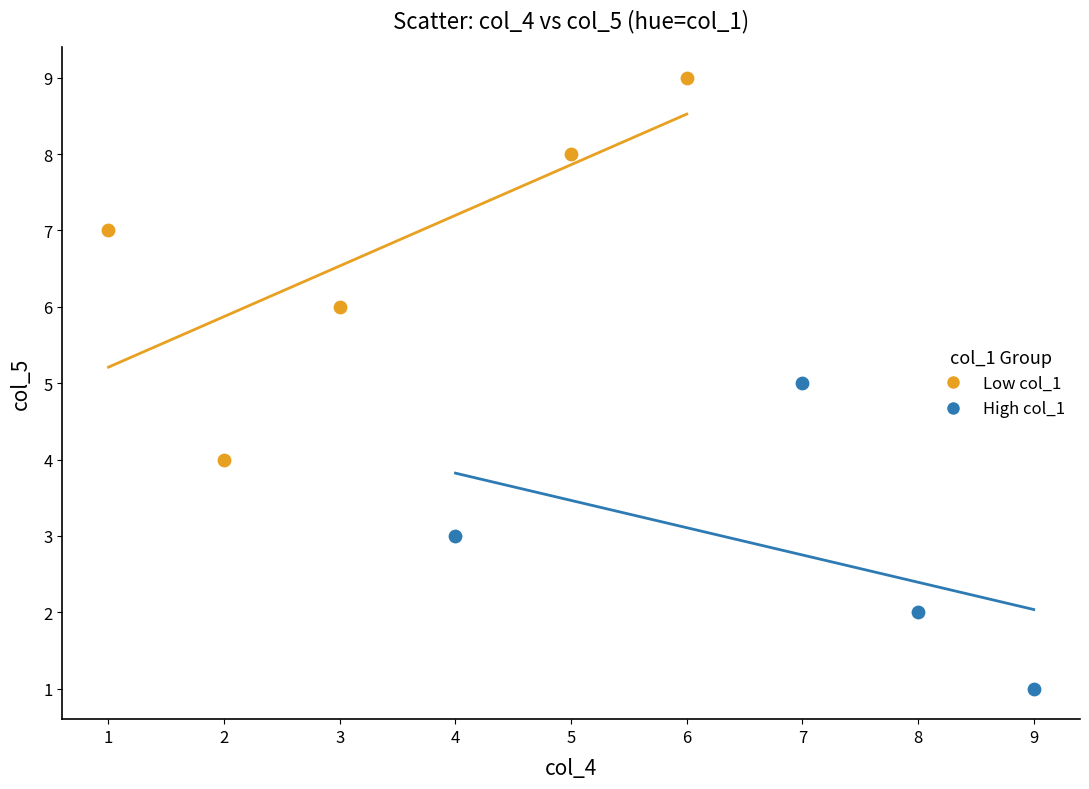

Which series has the largest Y range (max minus min)?

Low col_1